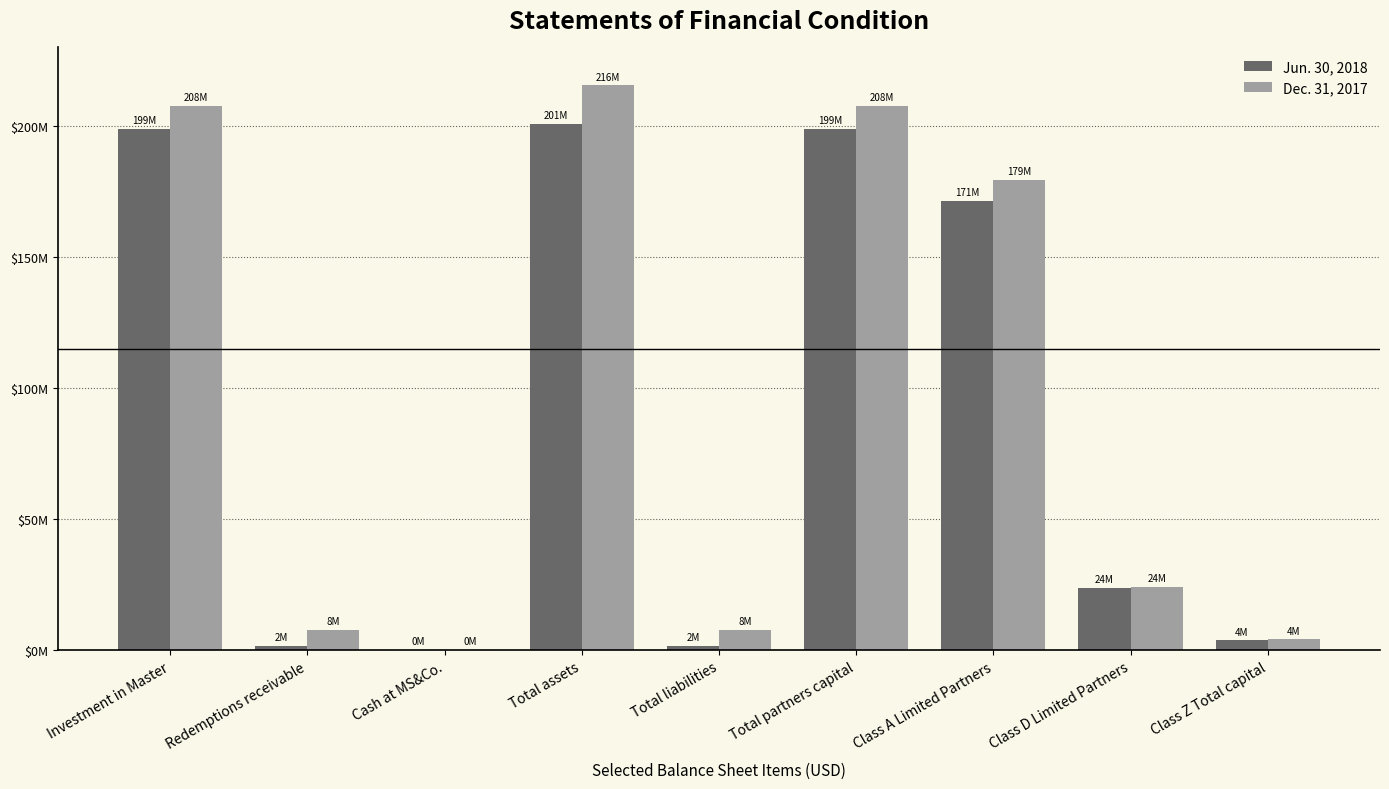

At which label is Dec. 31, 2017 closest to 107846833?

Class A Limited Partners